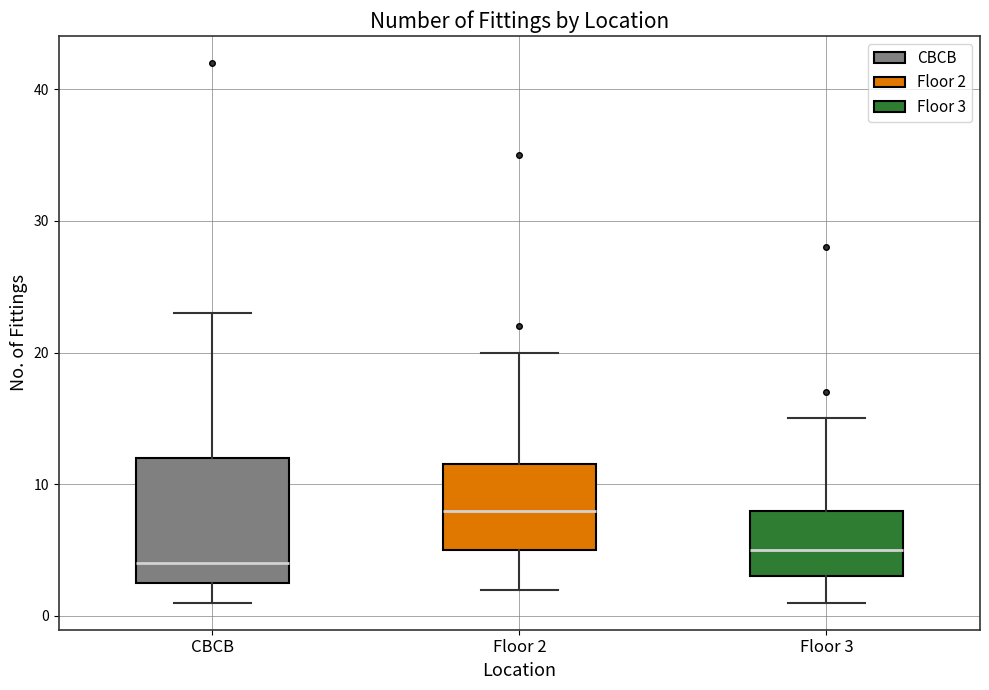

Reading left to right, read every box against the y-axis: the position of its median line, the range the box covers, and the ends of its whiskers. The values are not printed on the chart, so give them approximately, as read against the axis.

CBCB: median 4, box 3 to 12, whiskers 1 to 23
Floor 2: median 8, box 5 to 12, whiskers 2 to 20
Floor 3: median 5, box 3 to 8, whiskers 1 to 15